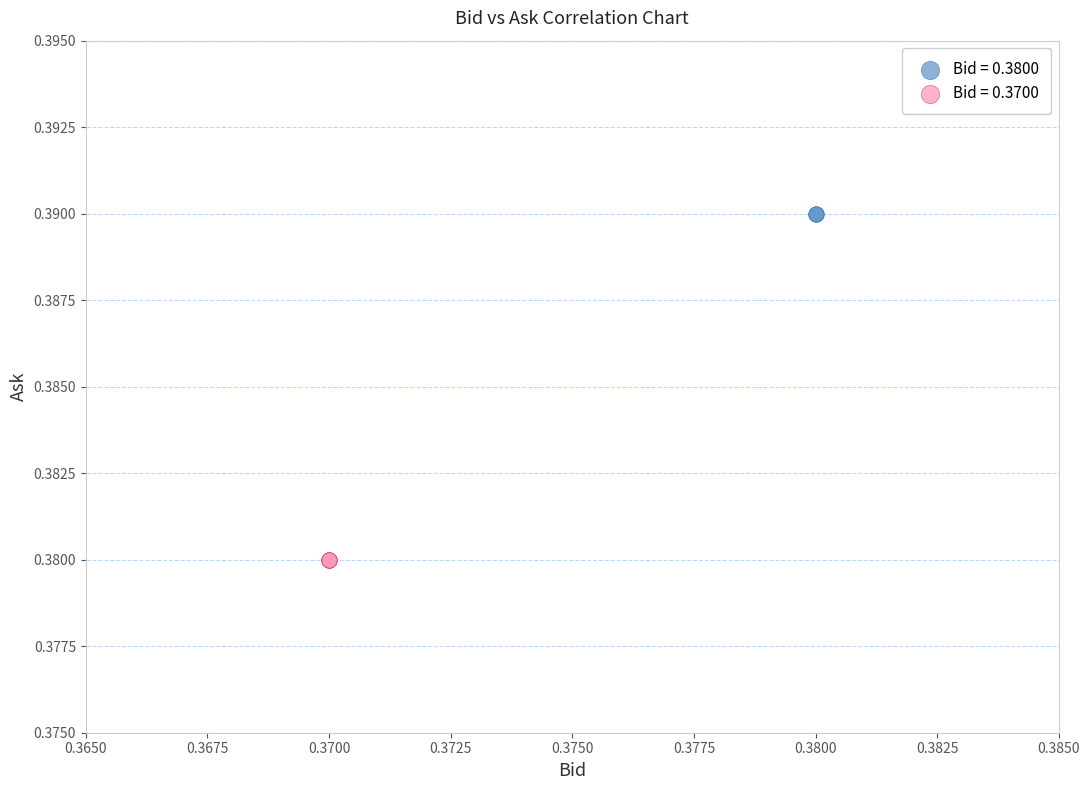

Which series reaches the maximum Y coordinate?

Bid = 0.3800